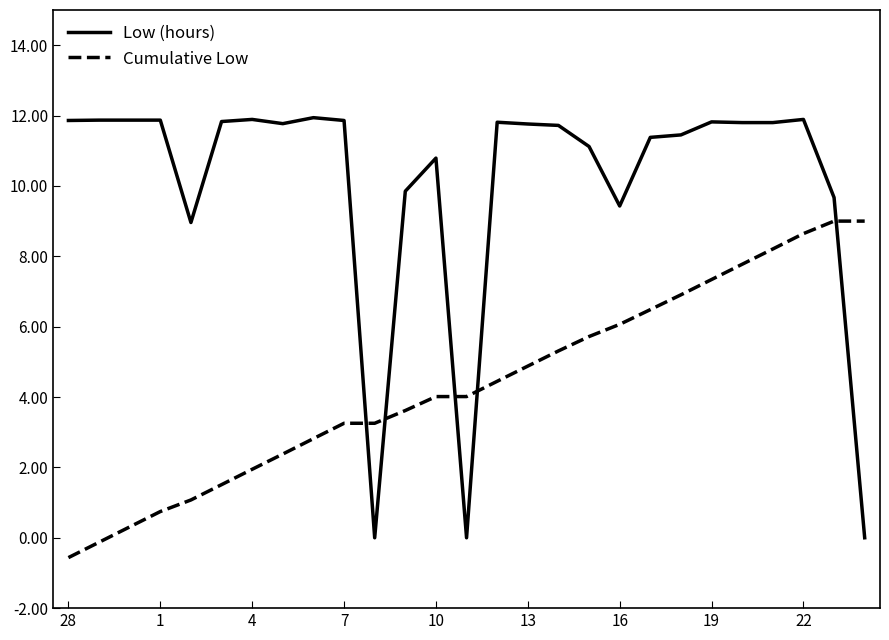

What is the minimum value shown in the chart?

-0.6